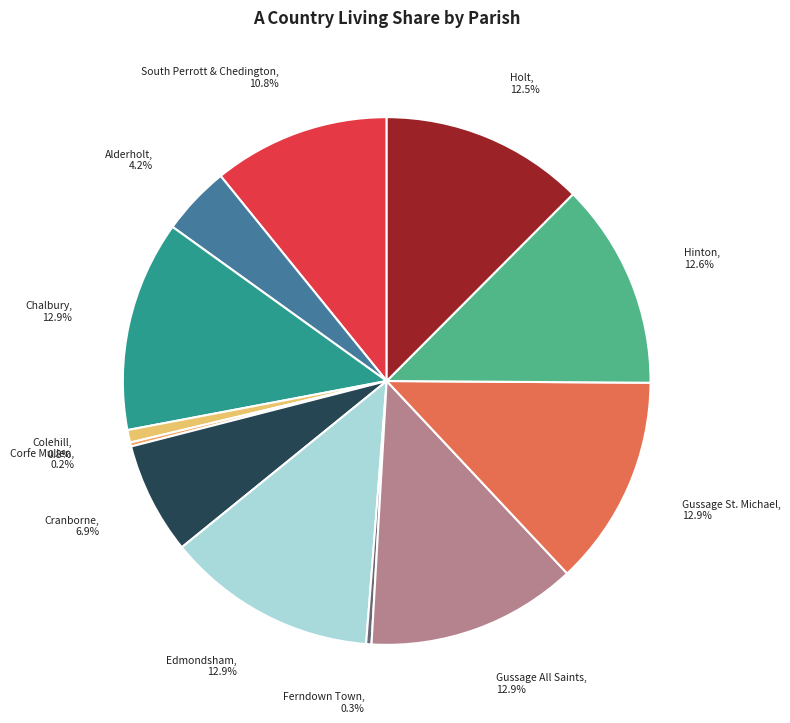

True or false: Gussage St. Michael accounts for 23% of the total.

False